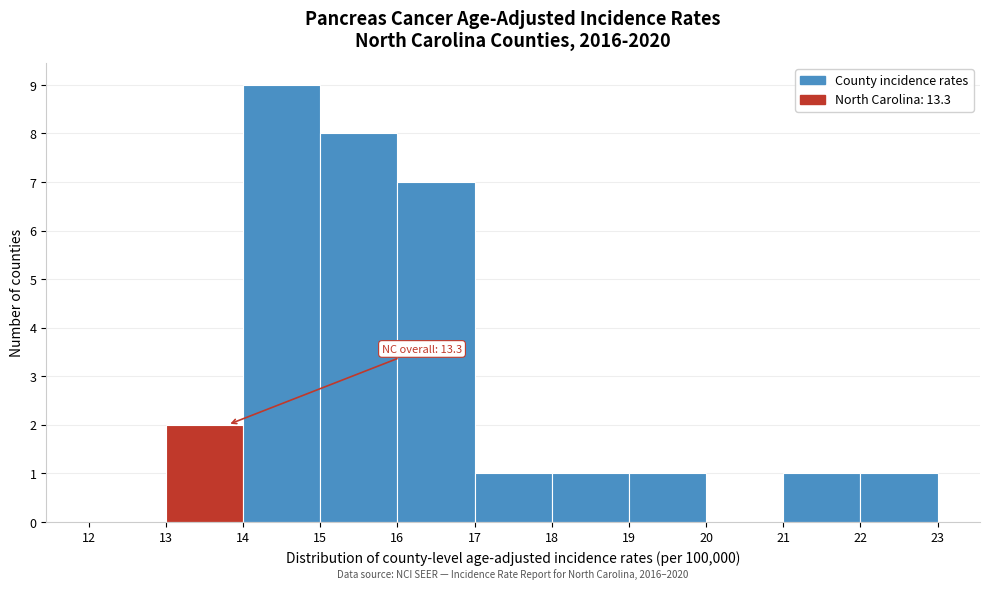

Which range on the x-axis has the tallest bar?

14 to 15